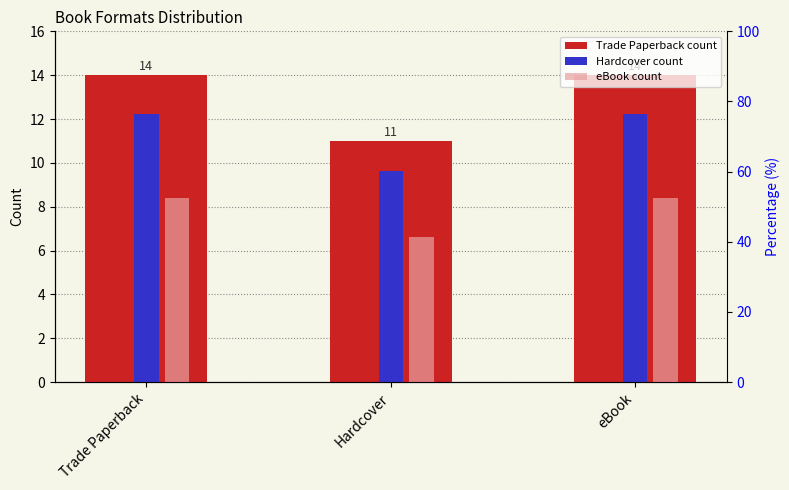

Reading left to right, extract all data points from this chart.

Trade Paperback count: 14.0	11.0	14.0
Hardcover count: 12.2	9.6	12.2
eBook count: 8.4	6.6	8.4